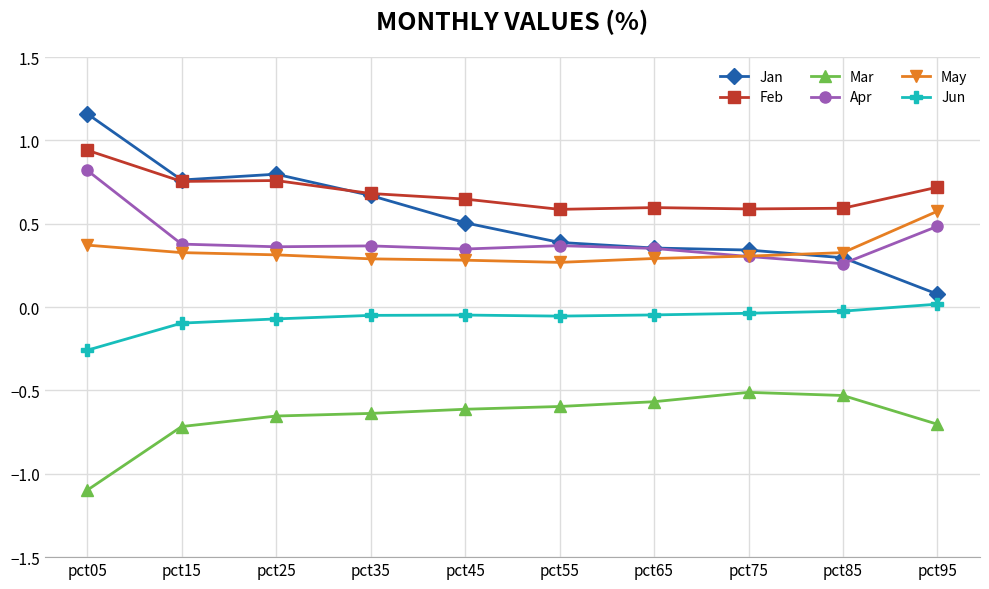

True or false: Feb has a value of 0.8 at pct15.

True